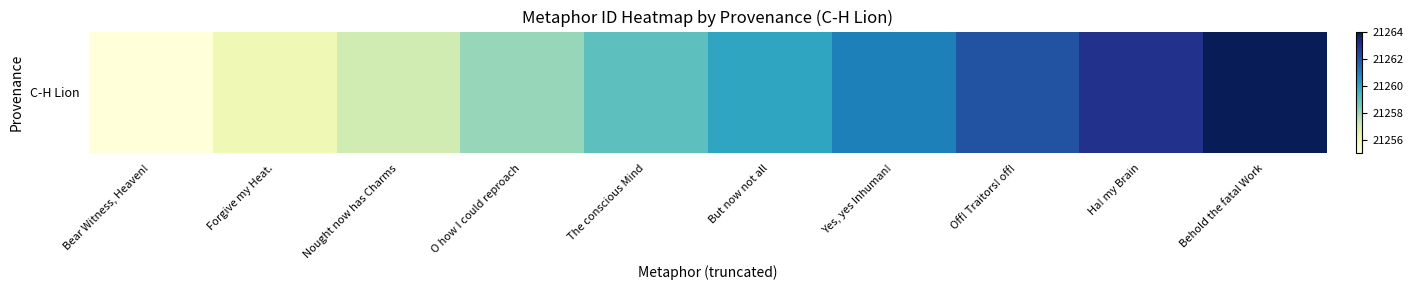

What is the difference between the maximum and second lowest values?

8